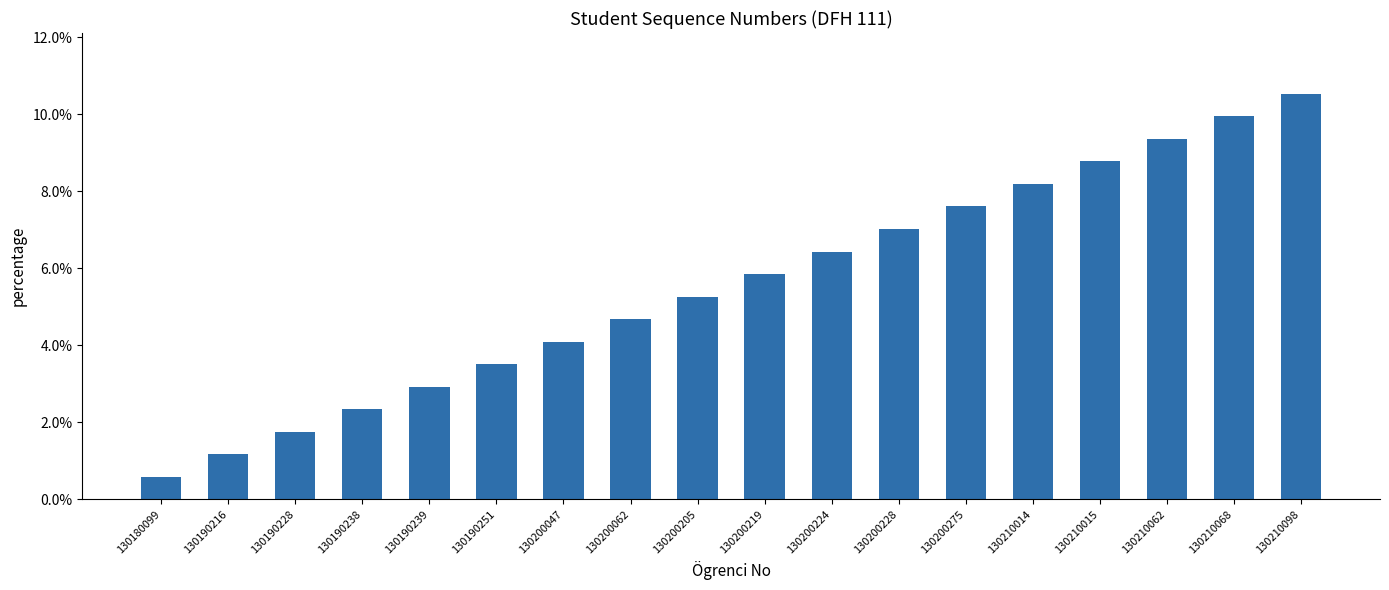

Reading left to right, extract all data points from this chart.

130180099=0.0	130190216=0.0	130190228=0.0	130190238=0.0	130190239=0.0	130190251=0.0	130200047=0.0	130200062=0.0	130200205=0.1	130200219=0.1	130200224=0.1	130200228=0.1	130200275=0.1	130210014=0.1	130210015=0.1	130210062=0.1	130210068=0.1	130210098=0.1